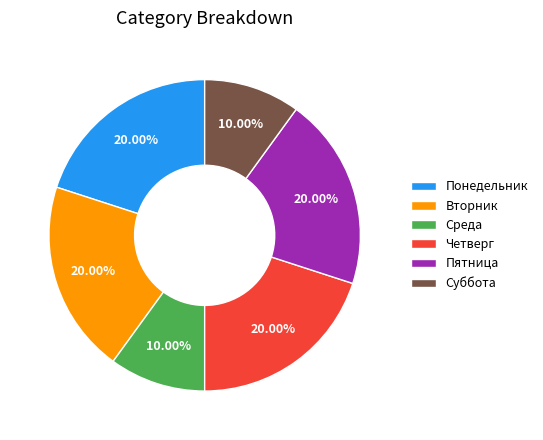

Is it true that Среда is 10% of the pie?

True